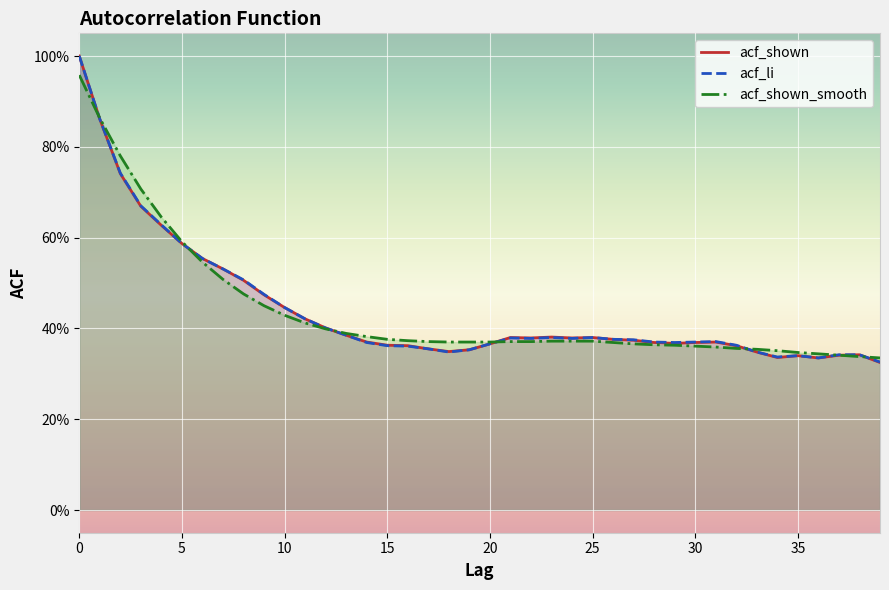

What is the total value across all series at 16?

1.1